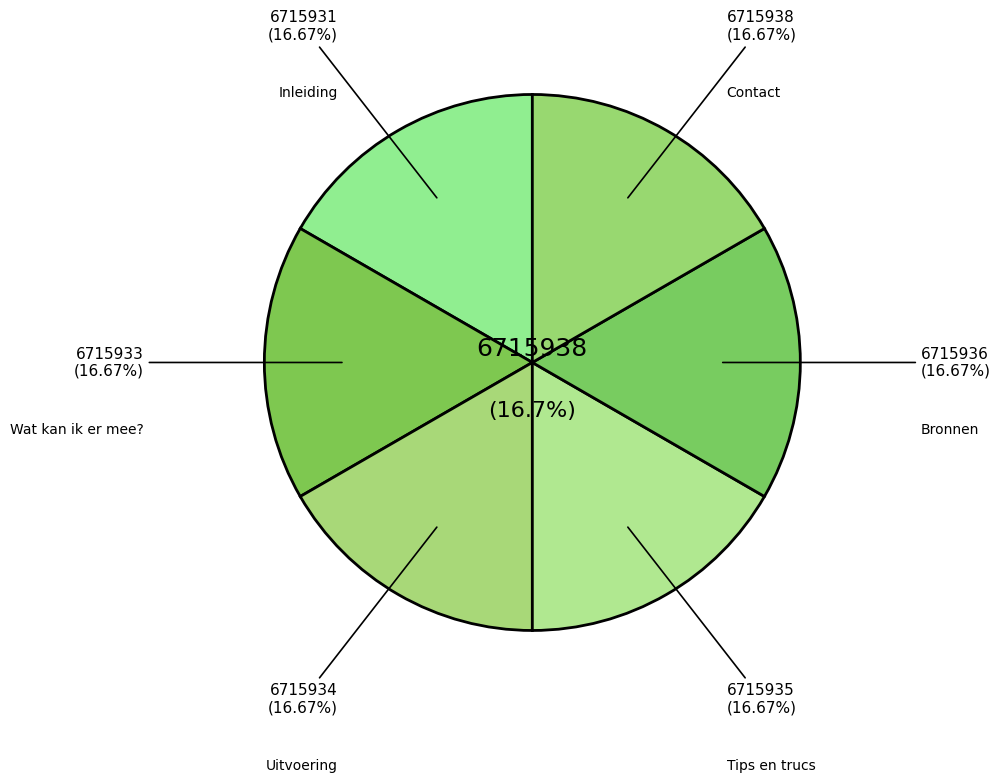

True or false: Inleiding accounts for 17% of the total.

True